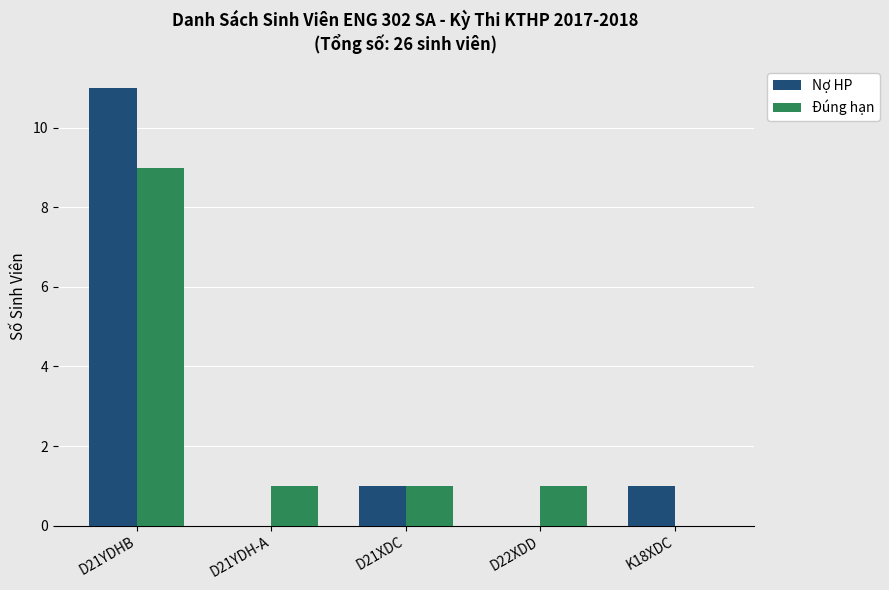

The Nợ HP series shows 0 at D21YDH-A. True or false?

True